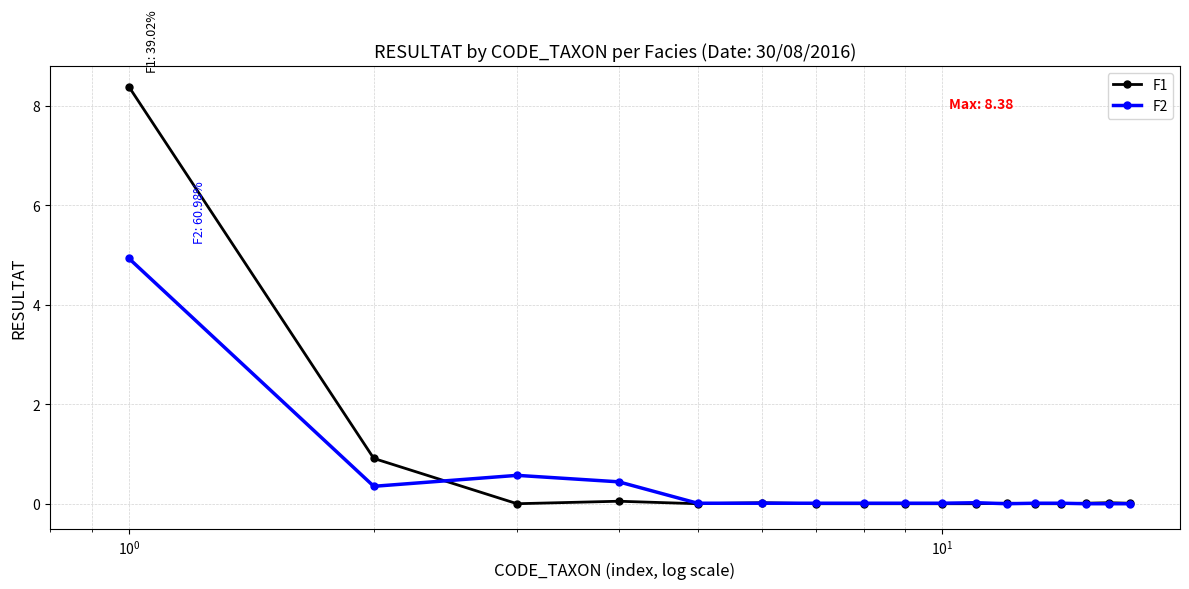

What is the value of the F2 point at the 1st from the left?

4.9